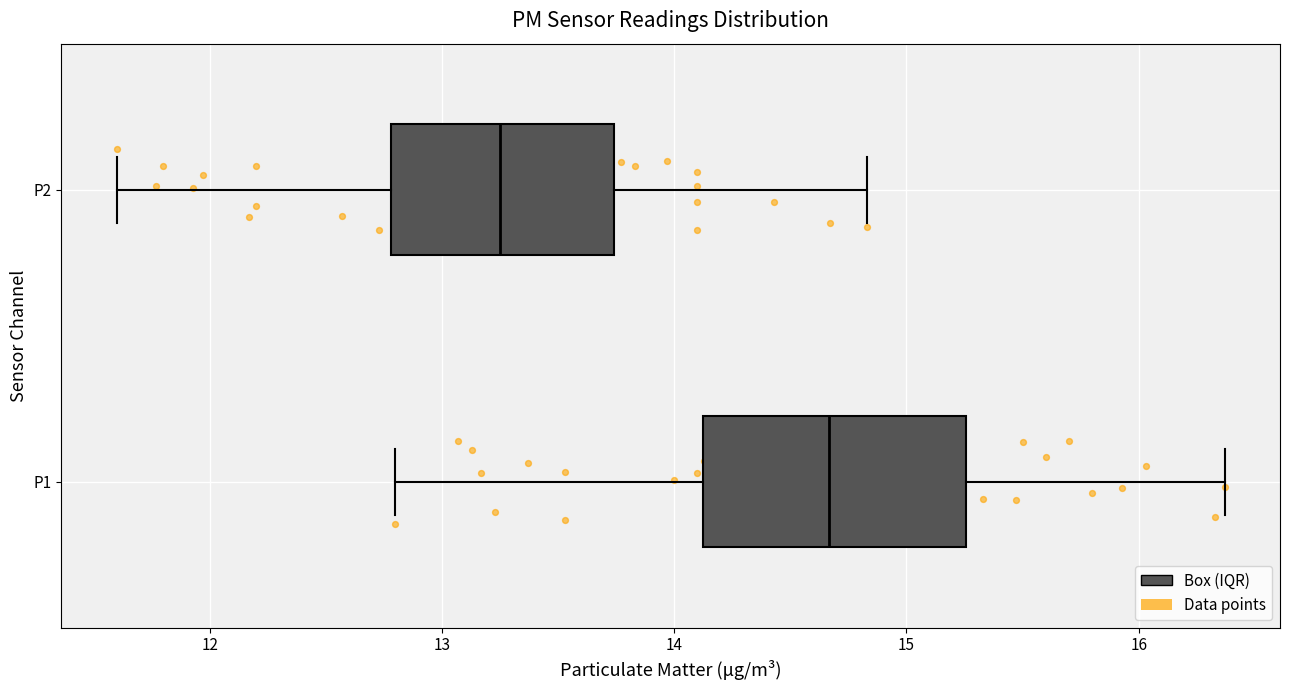

Which box's median line is the furthest to the right?

P1